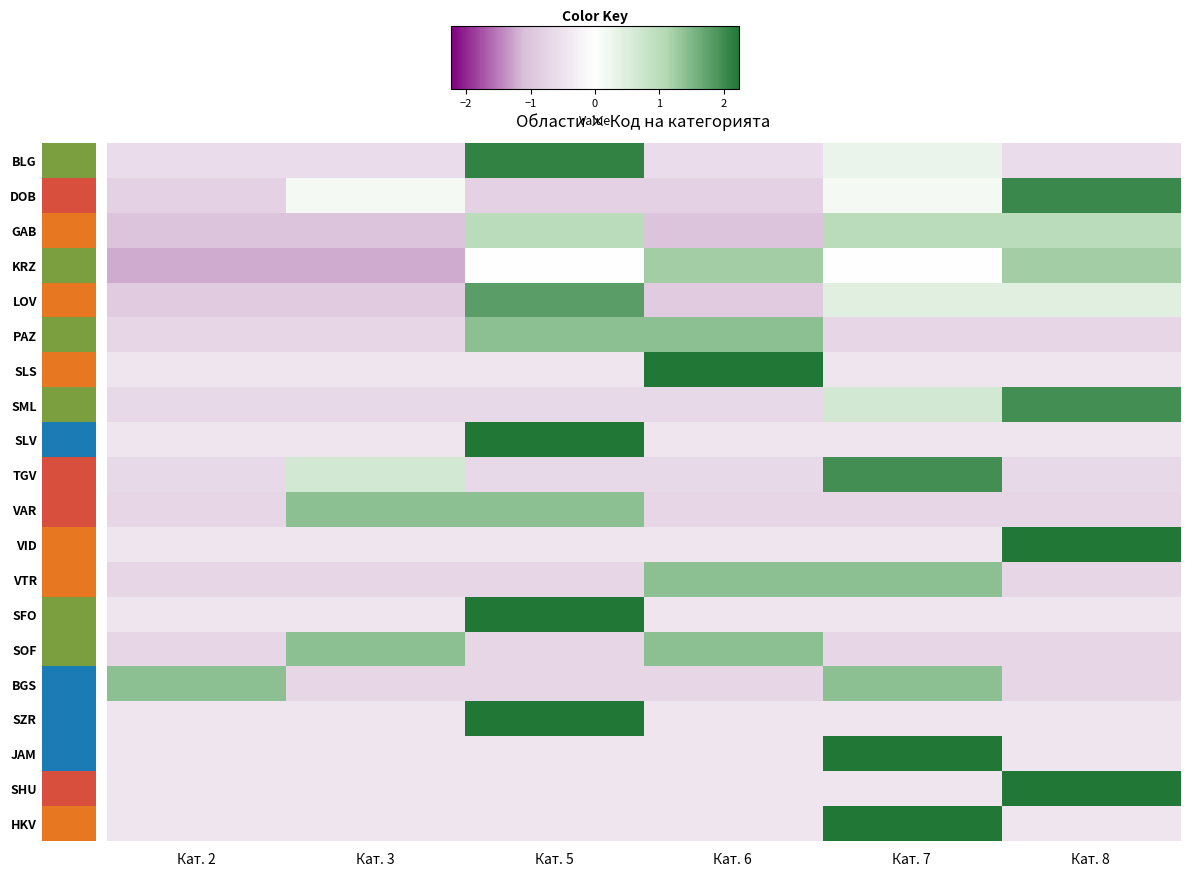

At how many categories does at least one series exceed 2?

4